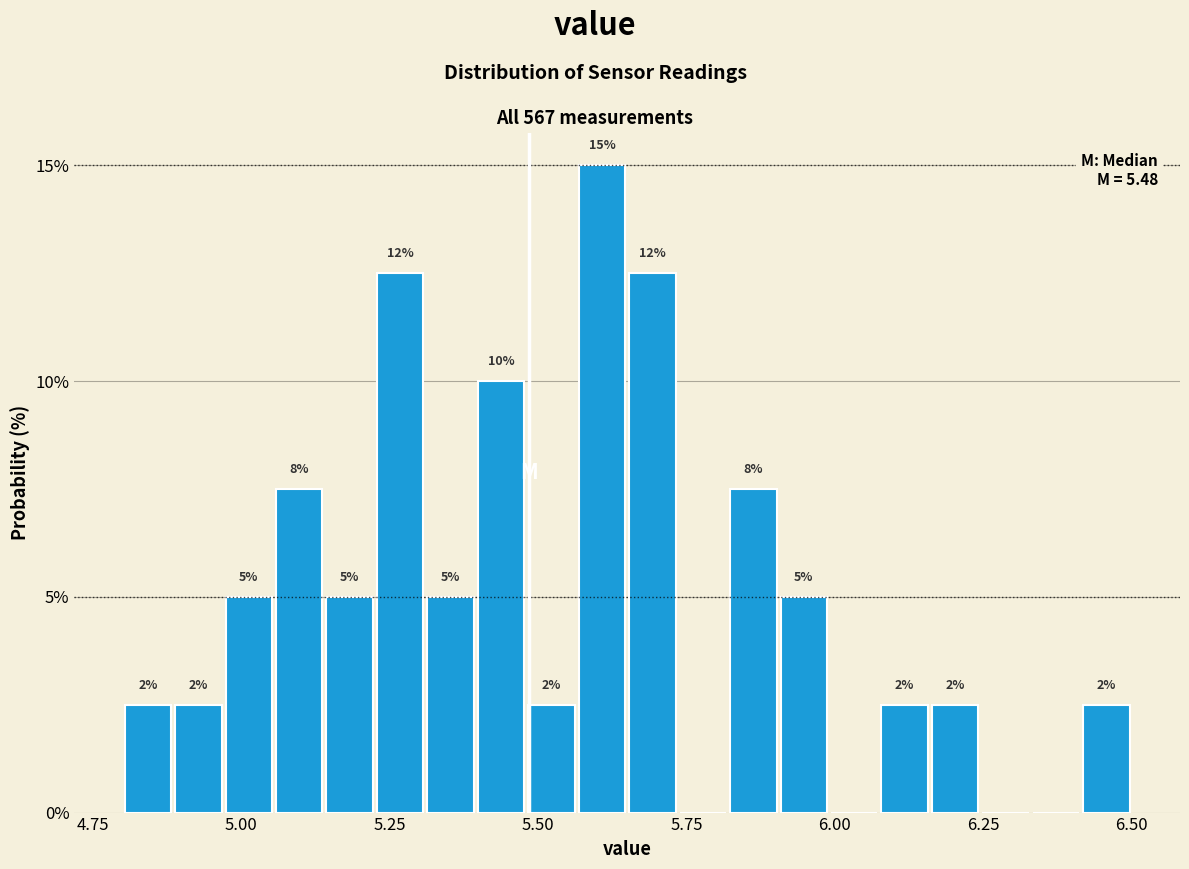

Read against the x-axis, roughly where is the centre of the tallest bar?

5.60